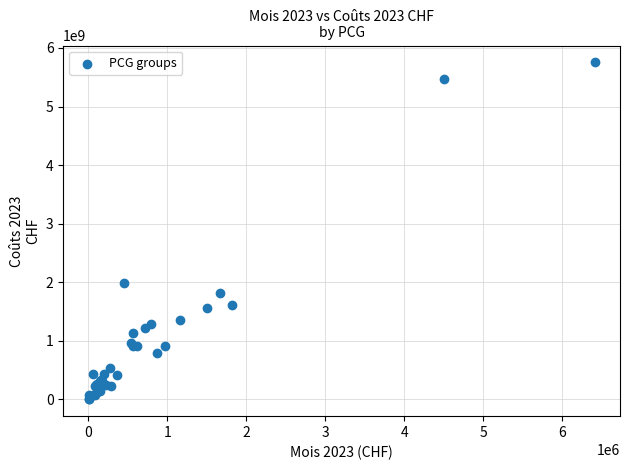

What Y value in the scatter plot is closest to 2878465768?

1986328272.2